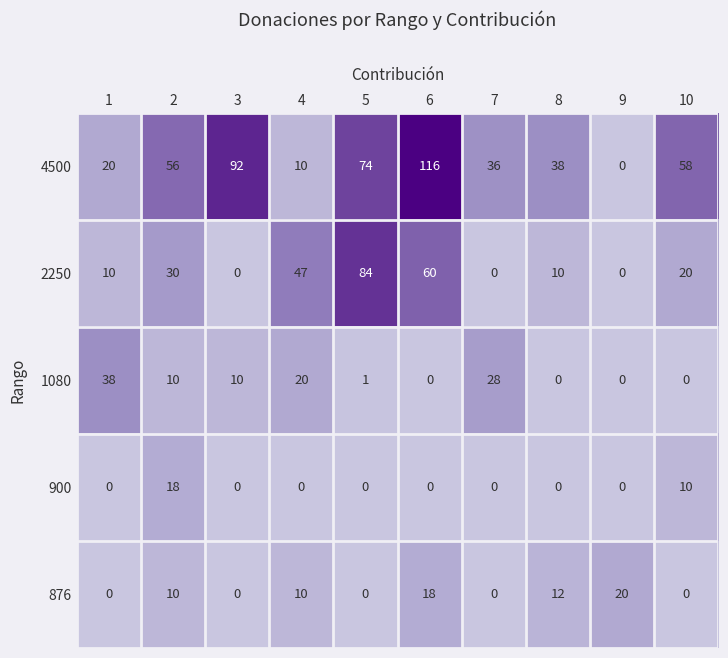

List the series in order of their peak value, lowest first.

900, 876, 1080, 2250, 4500